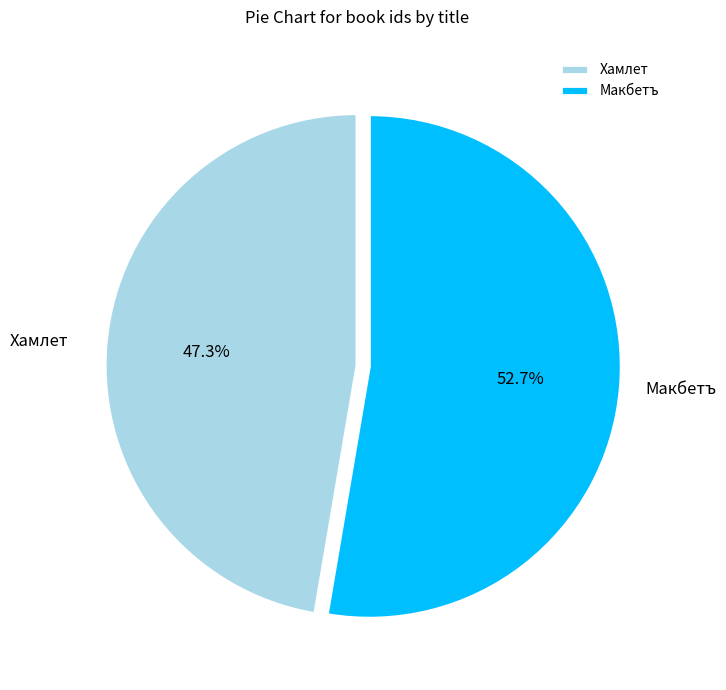

How many slices are in this pie chart?

2